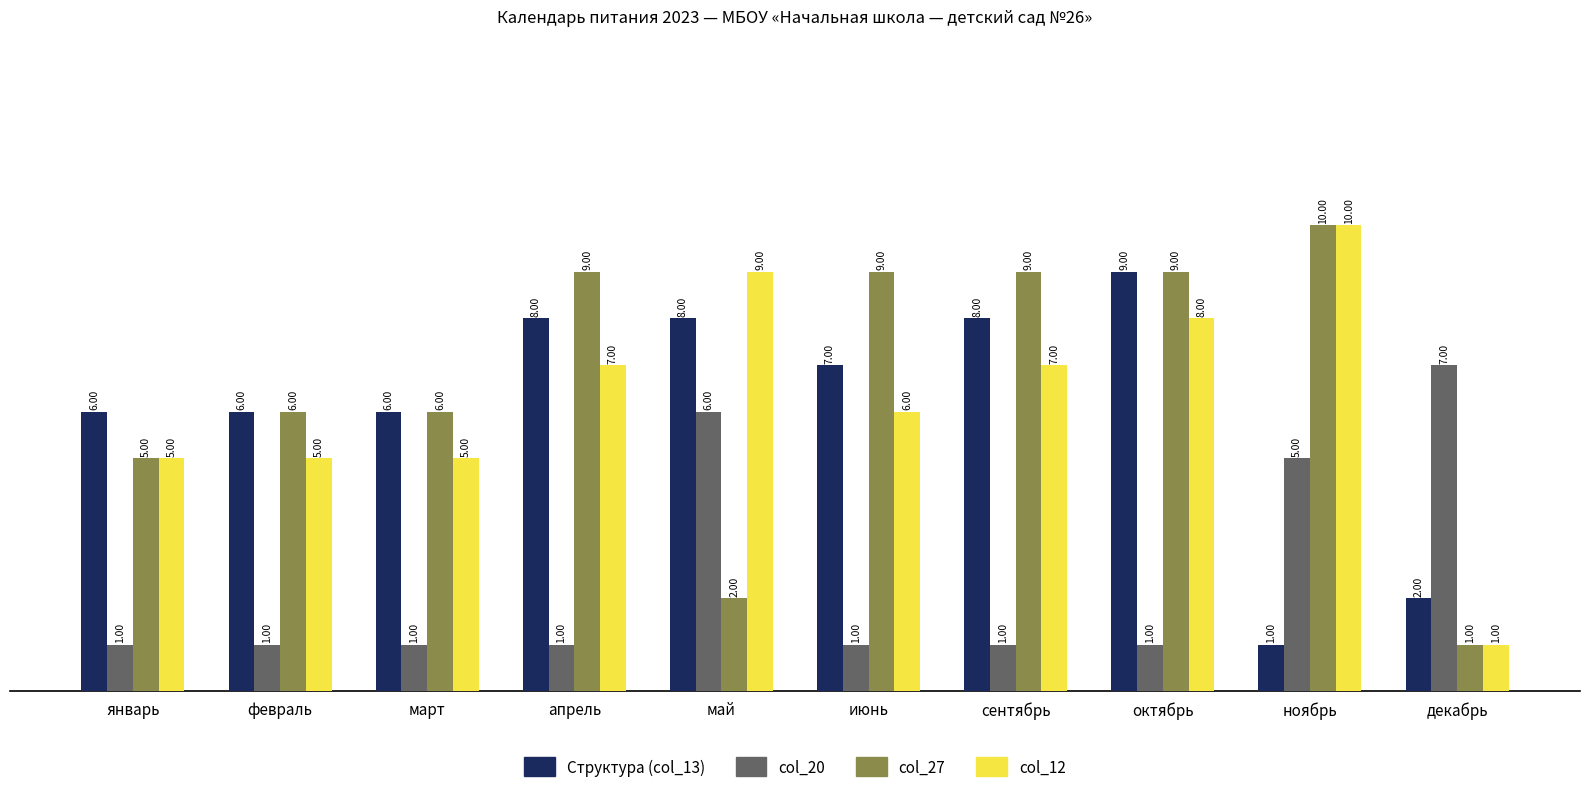

What is the label of the 2nd bar from the left?

февраль